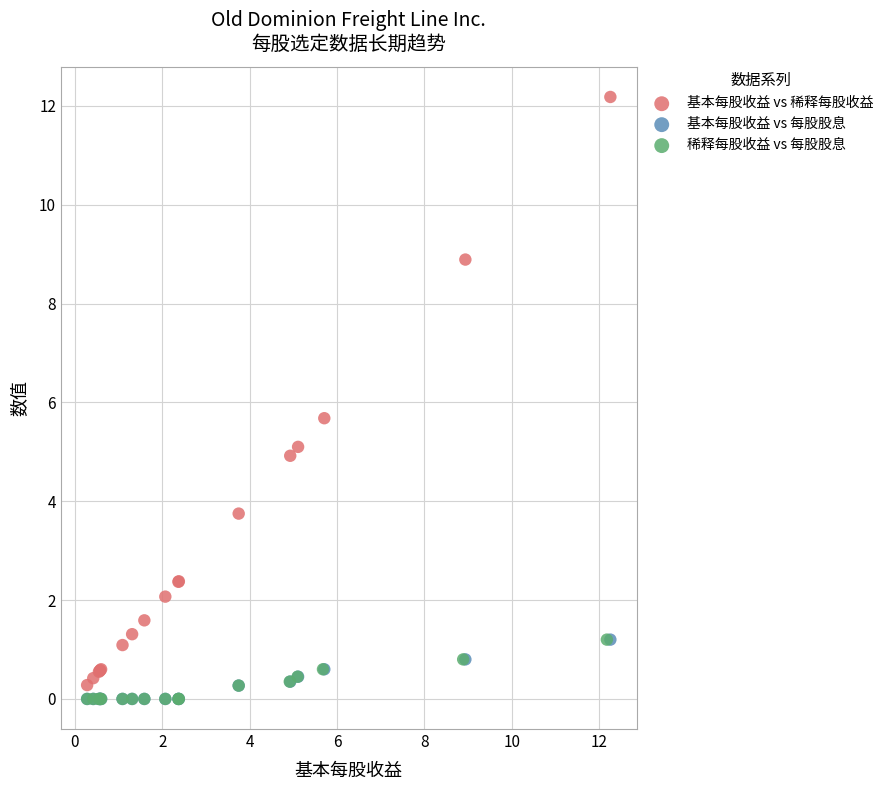

Which series reaches the maximum Y coordinate?

基本每股收益 vs 稀释每股收益